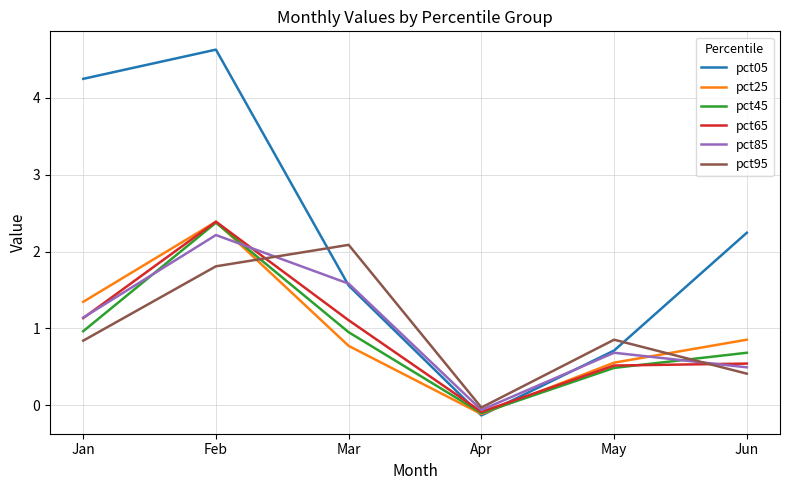

What is the difference between the maximum and minimum values in the pct95 series?

2.1